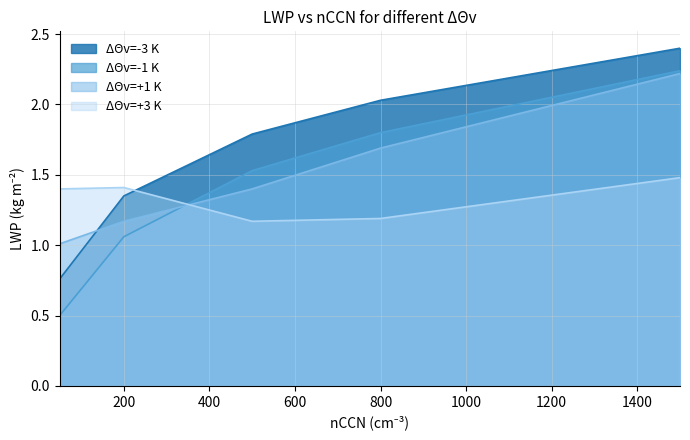

Between which two adjacent categories do ΔΘv=+1 K and ΔΘv=-1 K first intersect?

200 and 500